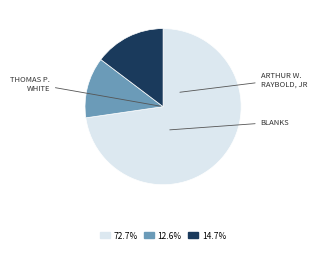

Does any single category account for the majority?

Yes